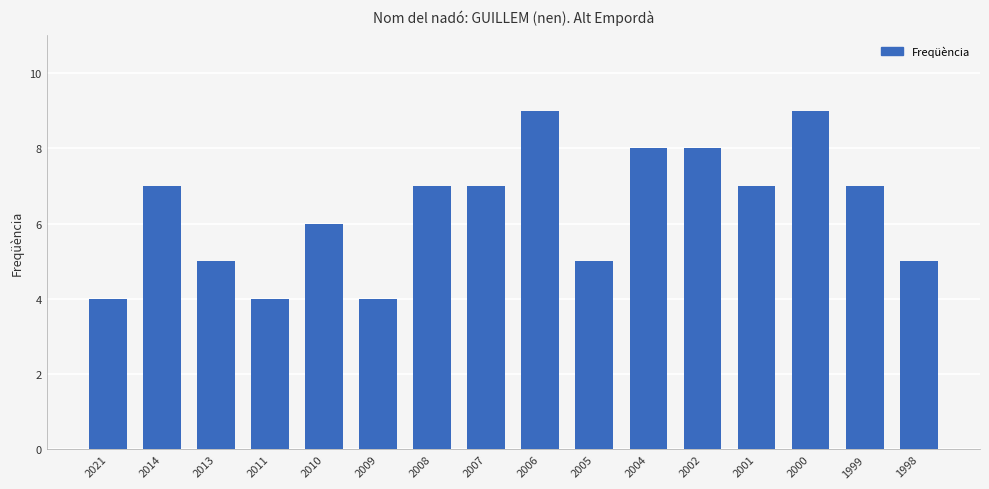

What is the minimum value shown in the chart?

4